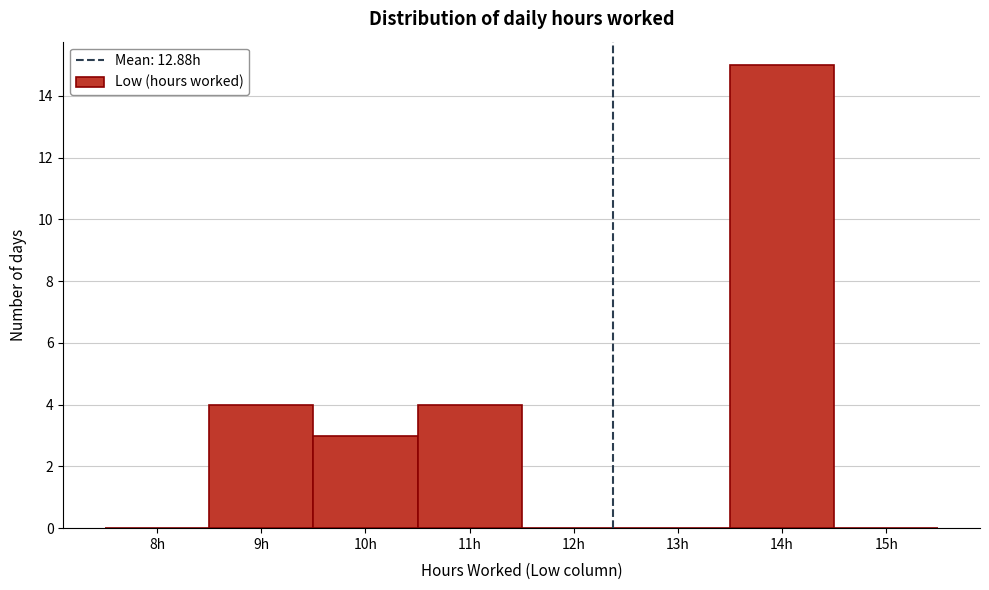

Reading right to left, what are all the values shown in this chart?

15h=0	14h=15	13h=0	12h=0	11h=4	10h=3	9h=4	8h=0